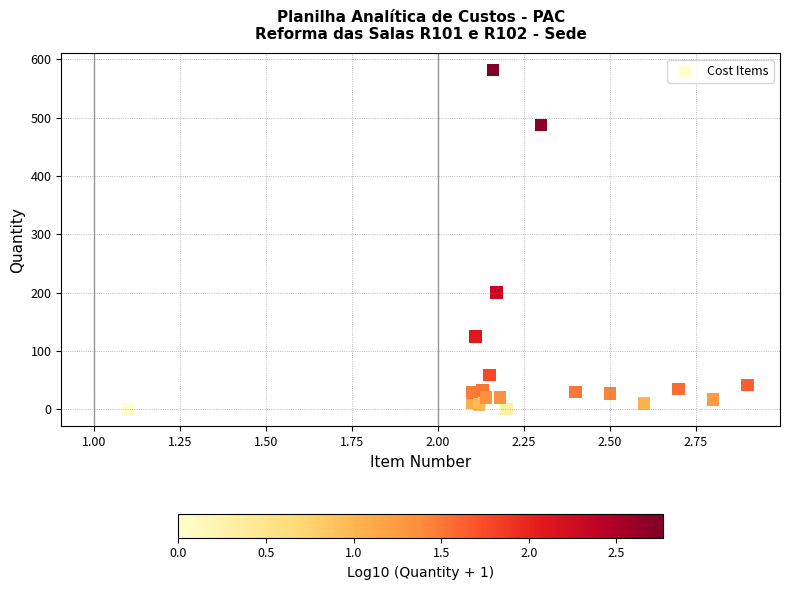

What Y value in the scatter plot is closest to 290?

200